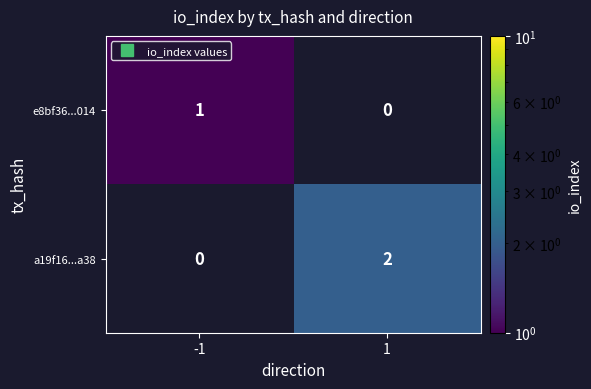

Which series has the widest spread of values?

a19f16...a38